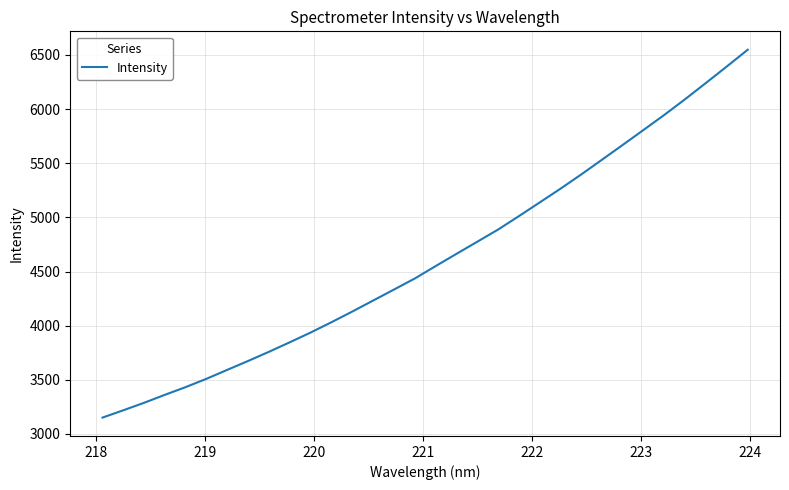

What is the difference between the maximum and minimum values?

3397.8